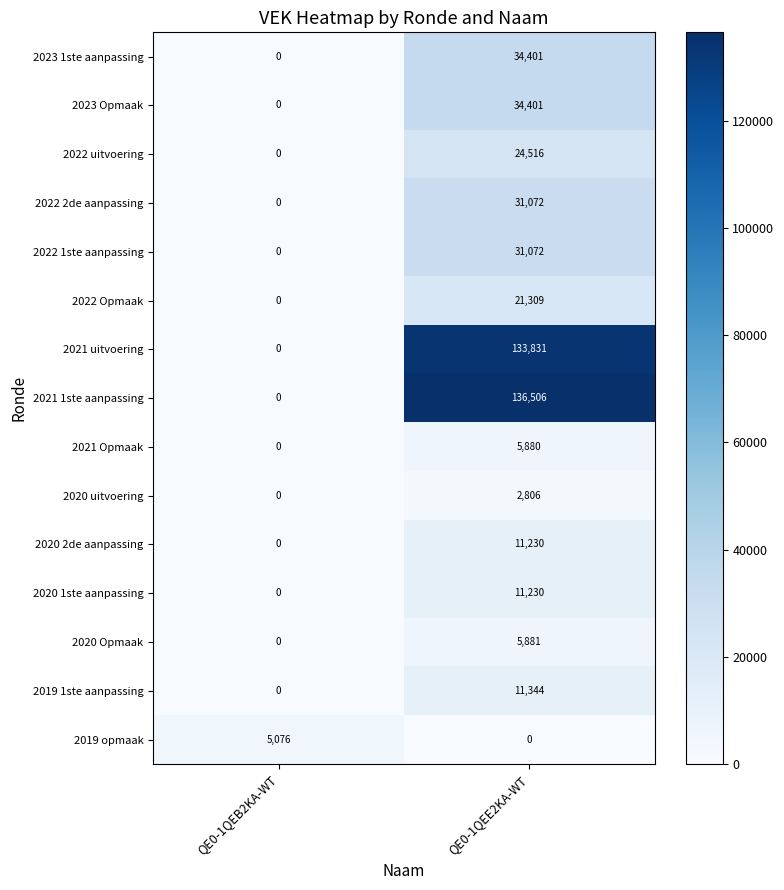

True or false: 2020 2de aanpassing has a value of -7001 at QE0-1QEB2KA-WT.

False